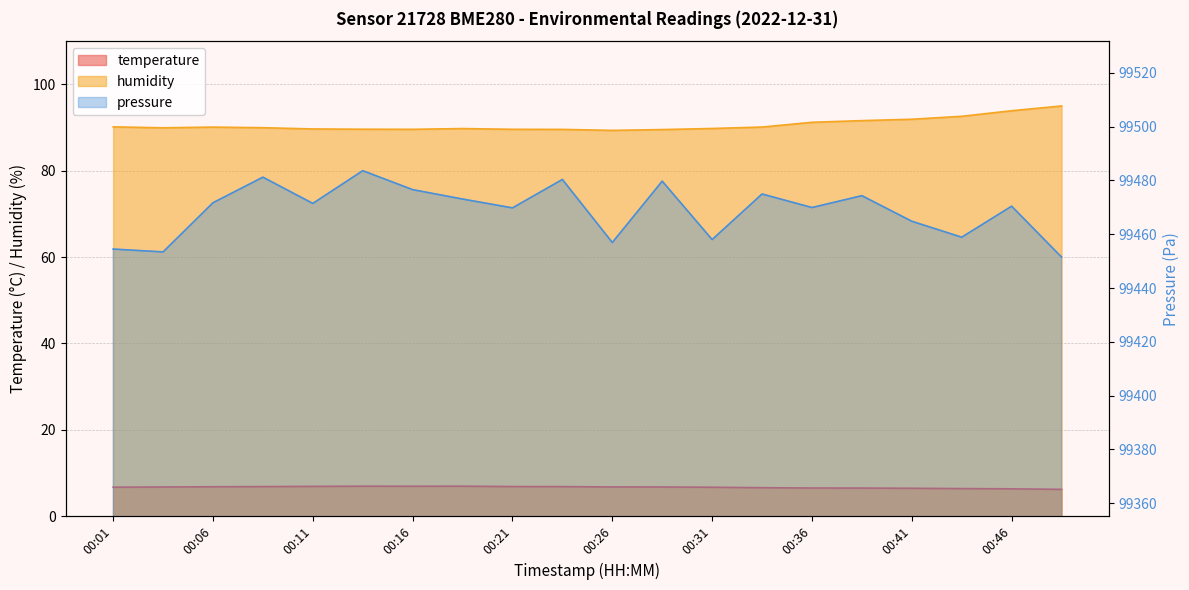

Reading left to right, what are all the values shown in this chart?

temperature: 00:01=6.7	00:03=6.8	00:06=6.8	00:09=6.8	00:11=6.9	00:13=6.9	00:16=6.9	00:18=6.9	00:21=6.8	00:23=6.8	00:26=6.8	00:29=6.8	00:31=6.7	00:34=6.6	00:36=6.5	00:39=6.5	00:41=6.5	00:44=6.4	00:46=6.3	00:48=6.2
humidity: 00:01=90.2	00:03=89.9	00:06=90.1	00:09=90.0	00:11=89.7	00:13=89.6	00:16=89.6	00:18=89.8	00:21=89.6	00:23=89.6	00:26=89.3	00:29=89.5	00:31=89.8	00:34=90.1	00:36=91.2	00:39=91.6	00:41=91.9	00:44=92.6	00:46=93.9	00:48=95.0
pressure: 00:01=99454.5	00:03=99453.4	00:06=99471.7	00:09=99481.2	00:11=99471.5	00:13=99483.6	00:16=99476.6	00:18=99473.1	00:21=99469.8	00:23=99480.4	00:26=99456.9	00:29=99479.8	00:31=99458.0	00:34=99475.0	00:36=99469.9	00:39=99474.3	00:41=99464.8	00:44=99458.9	00:46=99470.4	00:48=99451.5